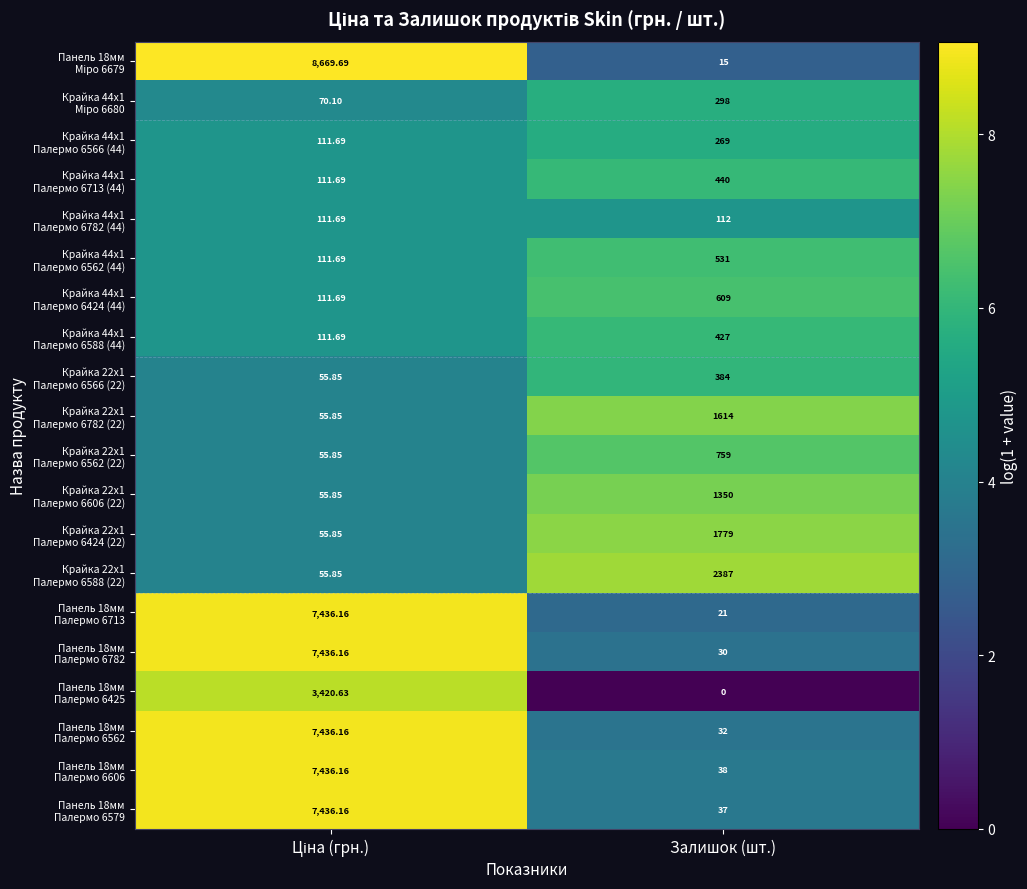

At how many categories does at least one series exceed 1?

2